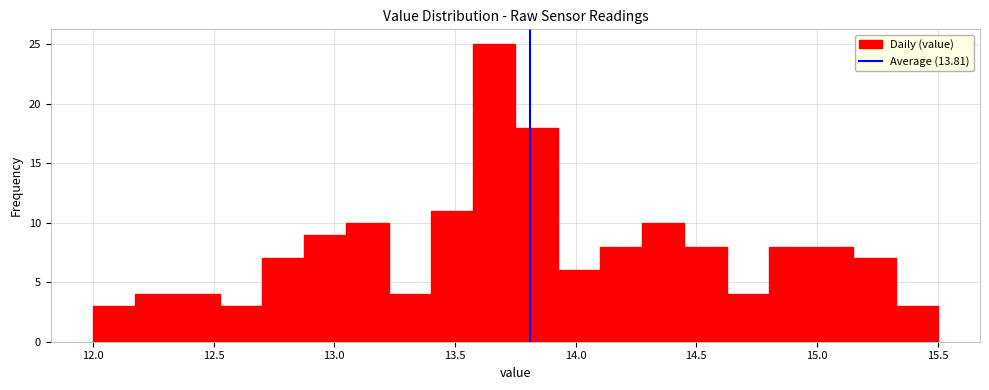

Around what value on the x-axis is the tallest bar? Give the approximate position of its centre, as read against the axis.

13.65